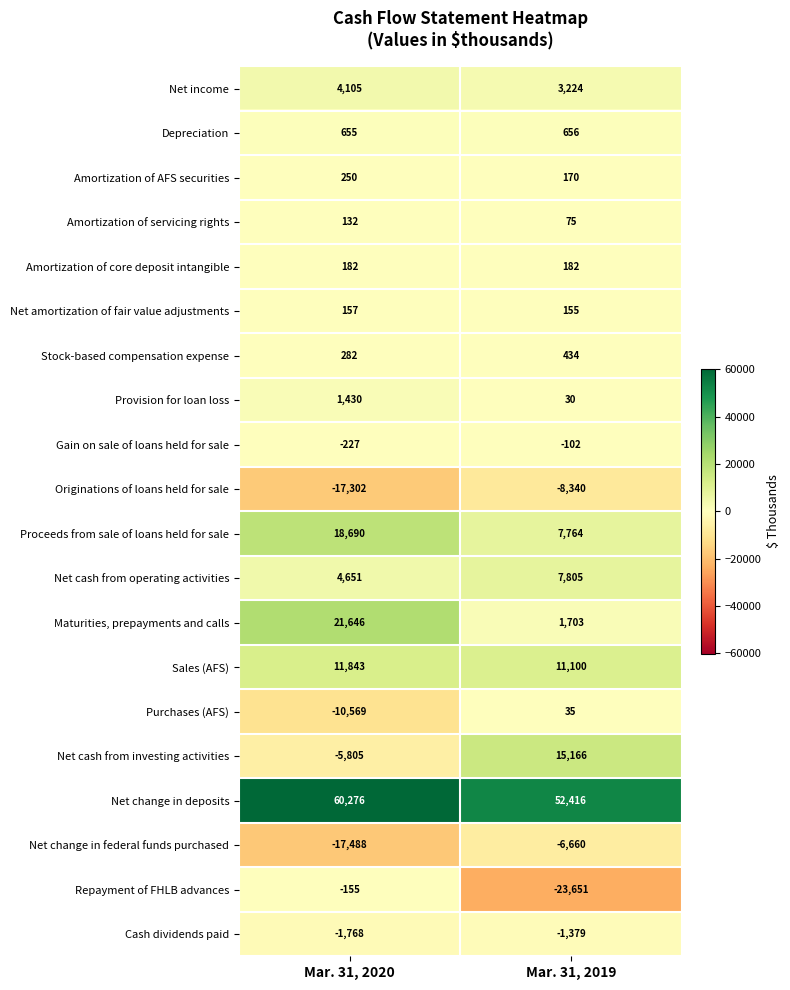

The value of Originations of loans held for sale at Mar. 31, 2020 is -28684. True or false?

False